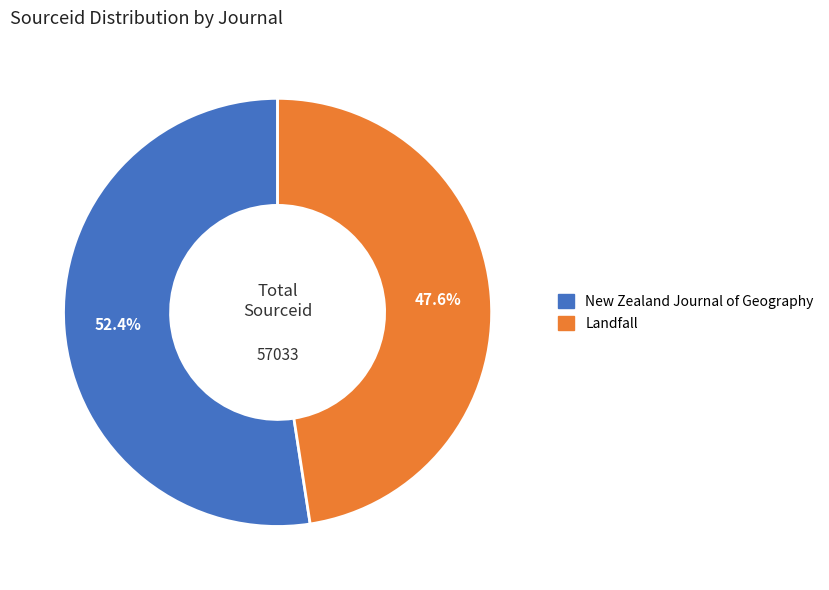

Does Landfall account for over 50% of the chart?

No